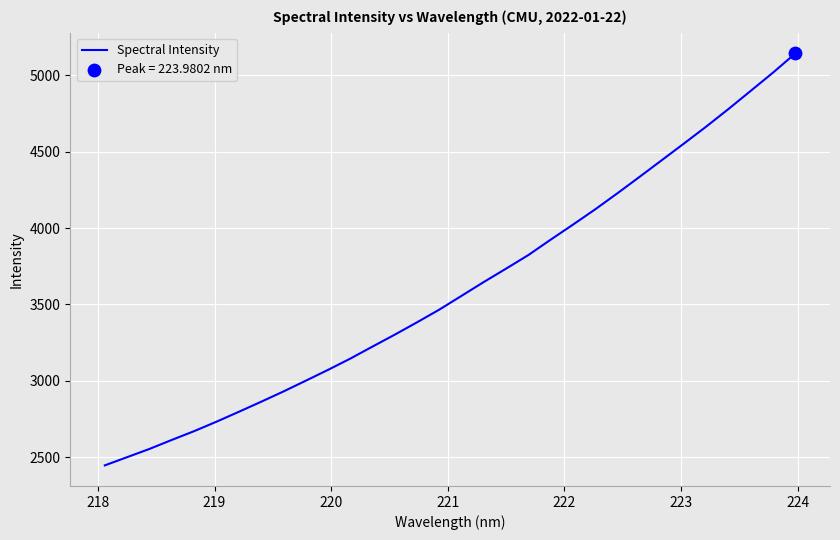

What is the greatest value displayed?

5143.5